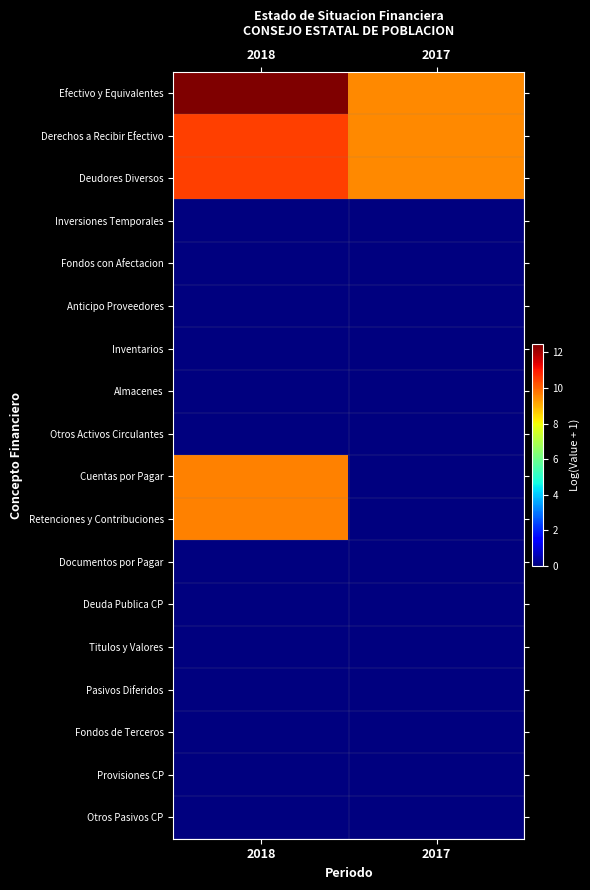

At 2018, list the series in order from smallest to largest.

Inversiones Temporales, Fondos con Afectacion, Anticipo Proveedores, Inventarios, Almacenes, Otros Activos Circulantes, Documentos por Pagar, Deuda Publica CP, Titulos y Valores, Pasivos Diferidos, Fondos de Terceros, Provisiones CP, Otros Pasivos CP, Cuentas por Pagar, Retenciones y Contribuciones, Derechos a Recibir Efectivo, Deudores Diversos, Efectivo y Equivalentes